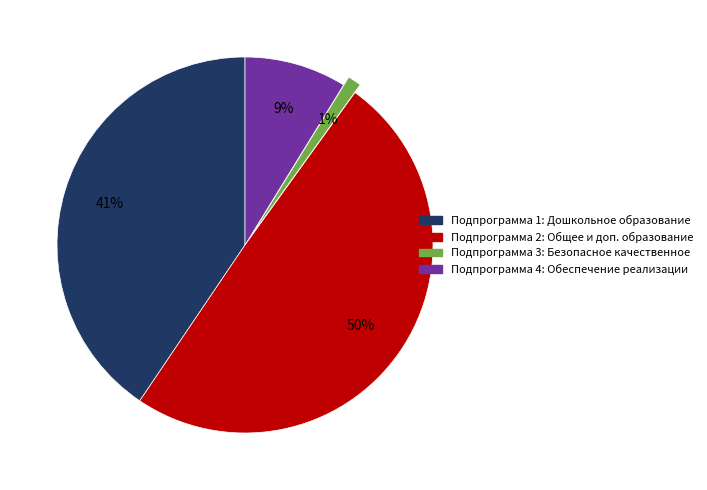

To the nearest percent, what is the difference between the Подпрограмма 1: Дошкольное образование and Подпрограмма 2: Общее и доп. образование slice percentages?

9%